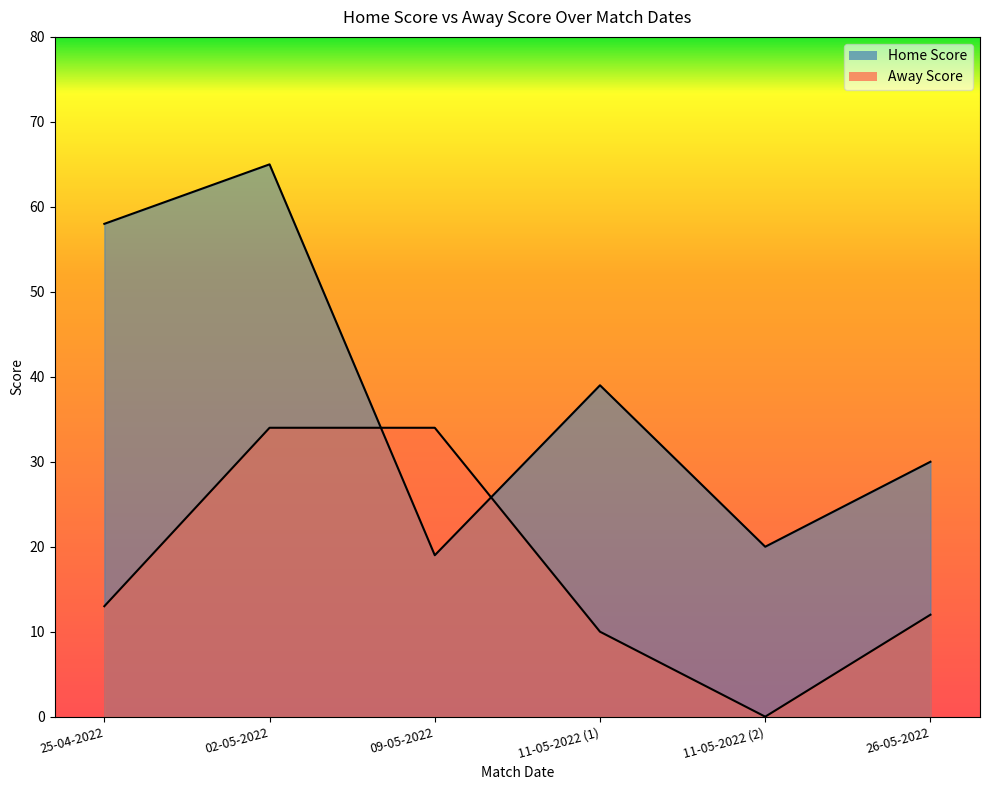

Which category has the lowest value in the Home Score series?

09-05-2022